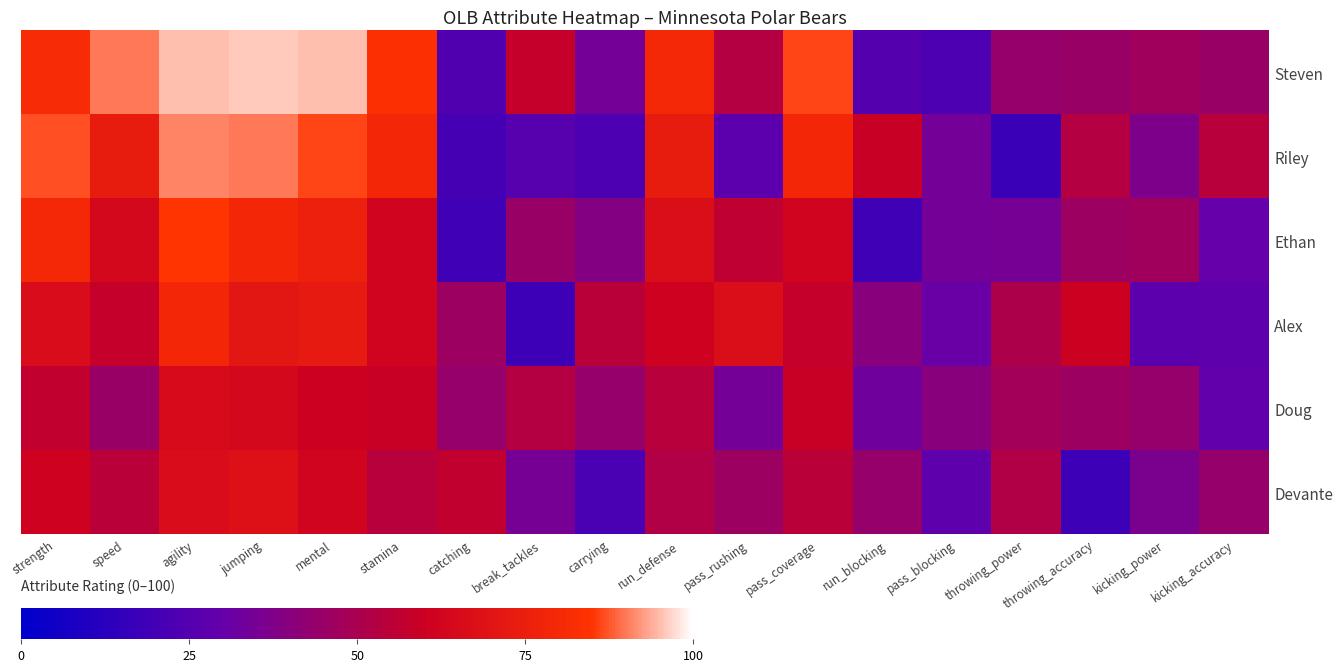

Reading left to right, transcribe all the data shown in this chart.

Steven: strength=81	speed=90	agility=95	jumping=96	mental=95	stamina=83	catching=24	break_tackles=58	carrying=34	run_defense=80	pass_rushing=53	pass_coverage=86	run_blocking=25	pass_blocking=23	throwing_power=44	throwing_accuracy=45	kicking_power=47	kicking_accuracy=45
Riley: strength=87	speed=74	agility=91	jumping=90	mental=86	stamina=79	catching=21	break_tackles=26	carrying=23	run_defense=74	pass_rushing=27	pass_coverage=79	run_blocking=59	pass_blocking=34	throwing_power=17	throwing_accuracy=53	kicking_power=37	kicking_accuracy=54
Ethan: strength=80	speed=64	agility=85	jumping=79	mental=76	stamina=62	catching=19	break_tackles=45	carrying=39	run_defense=67	pass_rushing=56	pass_coverage=62	run_blocking=19	pass_blocking=34	throwing_power=35	throwing_accuracy=46	kicking_power=47	kicking_accuracy=30
Alex: strength=66	speed=58	agility=79	jumping=71	mental=73	stamina=62	catching=46	break_tackles=18	carrying=55	run_defense=61	pass_rushing=67	pass_coverage=58	run_blocking=40	pass_blocking=31	throwing_power=51	throwing_accuracy=60	kicking_power=27	kicking_accuracy=28
Doug: strength=57	speed=45	agility=65	jumping=64	mental=60	stamina=59	catching=44	break_tackles=53	carrying=44	run_defense=54	pass_rushing=34	pass_coverage=59	run_blocking=33	pass_blocking=40	throwing_power=48	throwing_accuracy=46	kicking_power=44	kicking_accuracy=29
Devante: strength=61	speed=55	agility=66	jumping=68	mental=62	stamina=54	catching=57	break_tackles=35	carrying=22	run_defense=52	pass_rushing=46	pass_coverage=55	run_blocking=44	pass_blocking=28	throwing_power=52	throwing_accuracy=18	kicking_power=36	kicking_accuracy=44